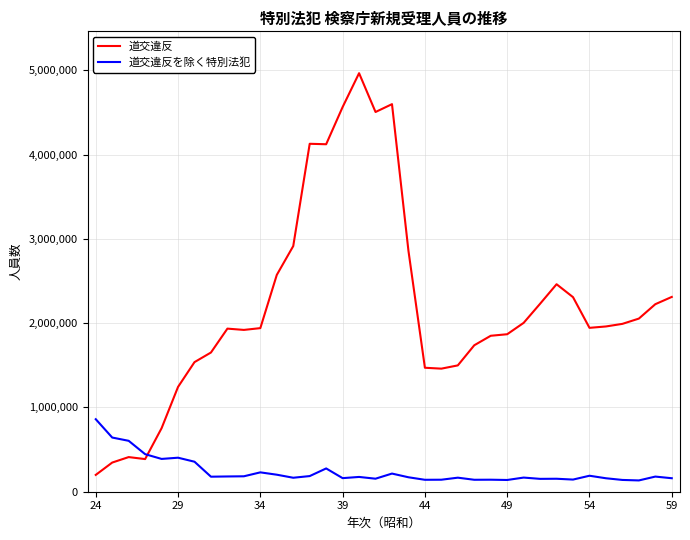

Which series has the largest range (max minus min)?

道交違反